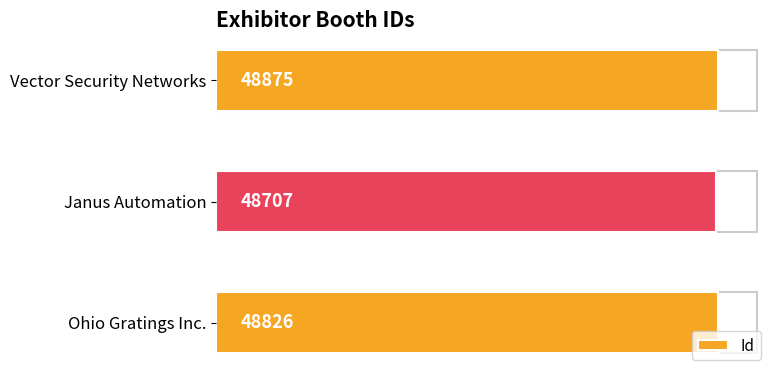

What is the average value?

48803